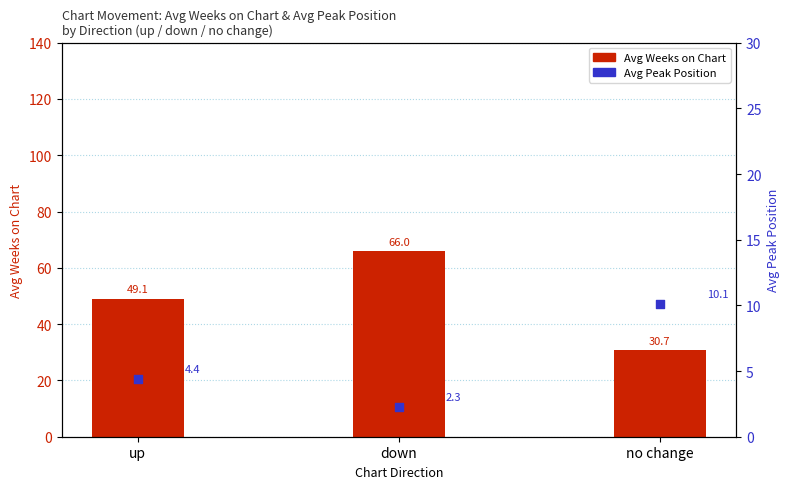

At how many categories does at least one series exceed 12?

3